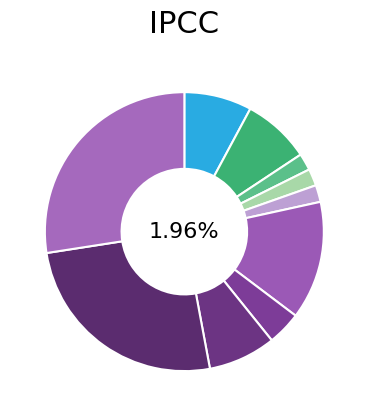

Which slice is the smallest?

col_4